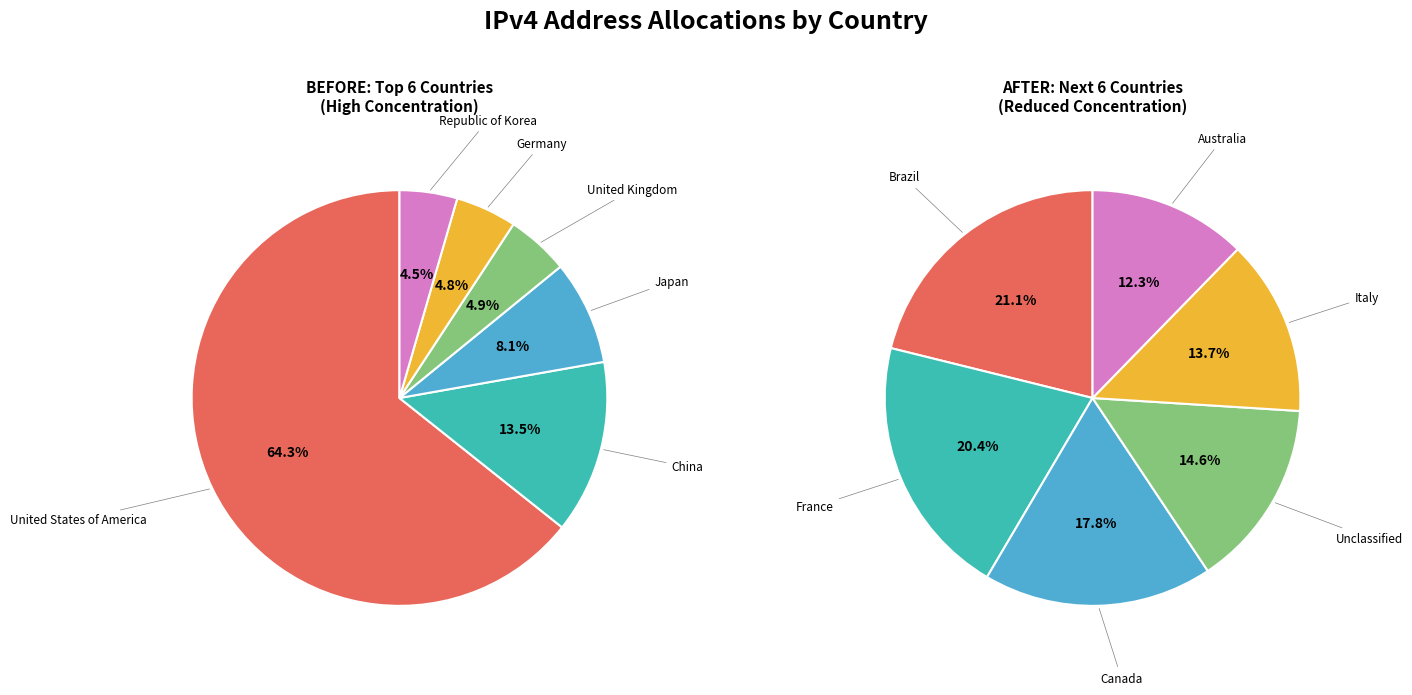

Count the number of slices in the pie.

12